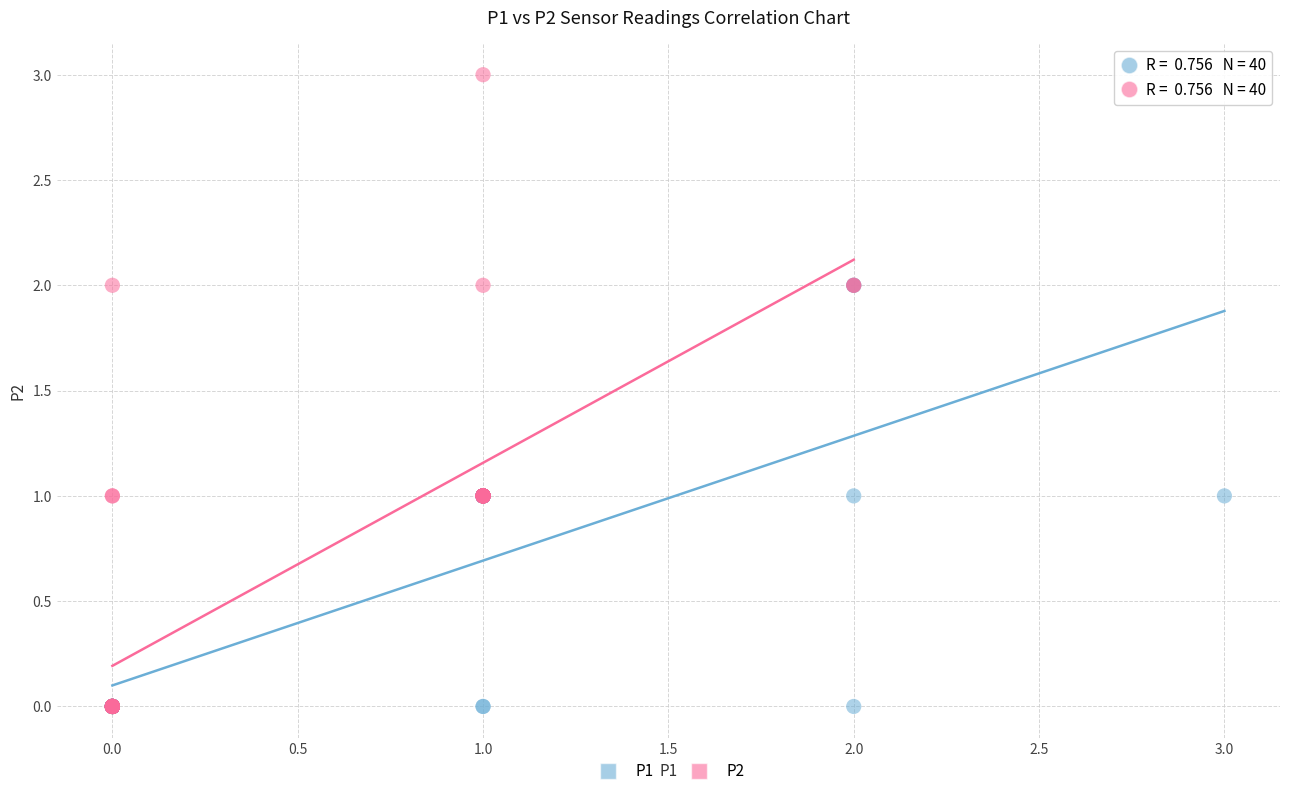

Which series contains the highest Y value?

P2